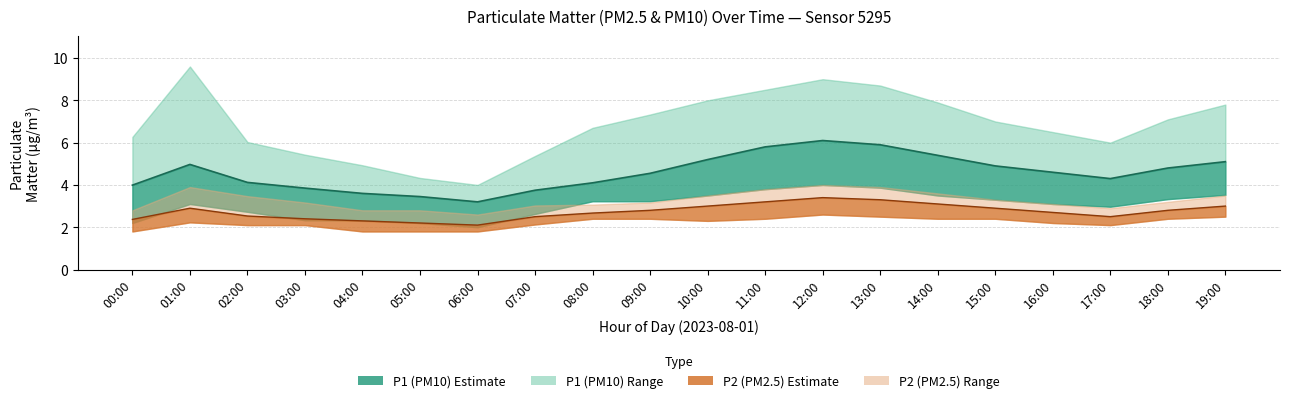

Reading right to left, transcribe all the data shown in this chart.

P1: 5.1	4.8	4.3	4.6	4.9	5.4	5.9	6.1	5.8	5.2	4.5	4.1	3.8	3.2	3.5	3.6	3.9	4.1	5.0	4.0
P1_upper: 7.8	7.1	6.0	6.5	7.0	7.9	8.7	9.0	8.5	8.0	7.3	6.7	5.4	4.0	4.3	4.9	5.4	6.0	9.6	6.3
P1_lower: 3.5	3.3	3.0	3.1	3.3	3.5	3.9	4.0	3.8	3.5	3.2	3.2	2.6	2.0	2.2	2.3	2.3	2.7	3.1	2.2
P2: 3.0	2.8	2.5	2.7	2.9	3.1	3.3	3.4	3.2	3.0	2.8	2.7	2.5	2.1	2.2	2.3	2.4	2.5	2.9	2.4
P2_upper: 3.5	3.2	2.9	3.1	3.3	3.6	3.9	4.0	3.8	3.5	3.2	3.1	3.0	2.6	2.8	2.8	3.2	3.5	3.9	2.8
P2_lower: 2.5	2.4	2.1	2.2	2.4	2.4	2.5	2.6	2.4	2.3	2.4	2.4	2.1	1.8	1.8	1.8	2.1	2.1	2.2	1.8